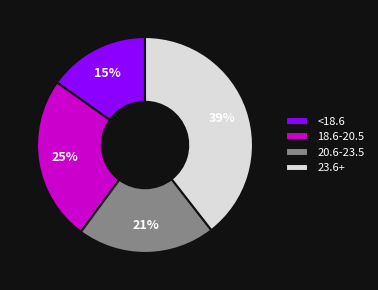

What percentage is the 20.6-23.5 slice, to the nearest percent?

21%